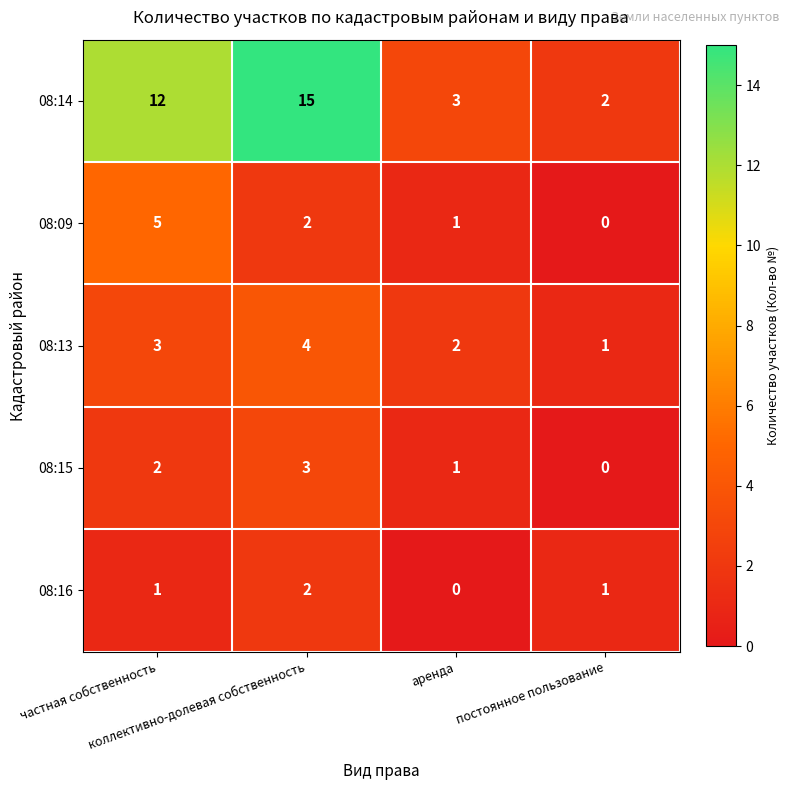

What is the spread (max minus min) of values at аренда?

3